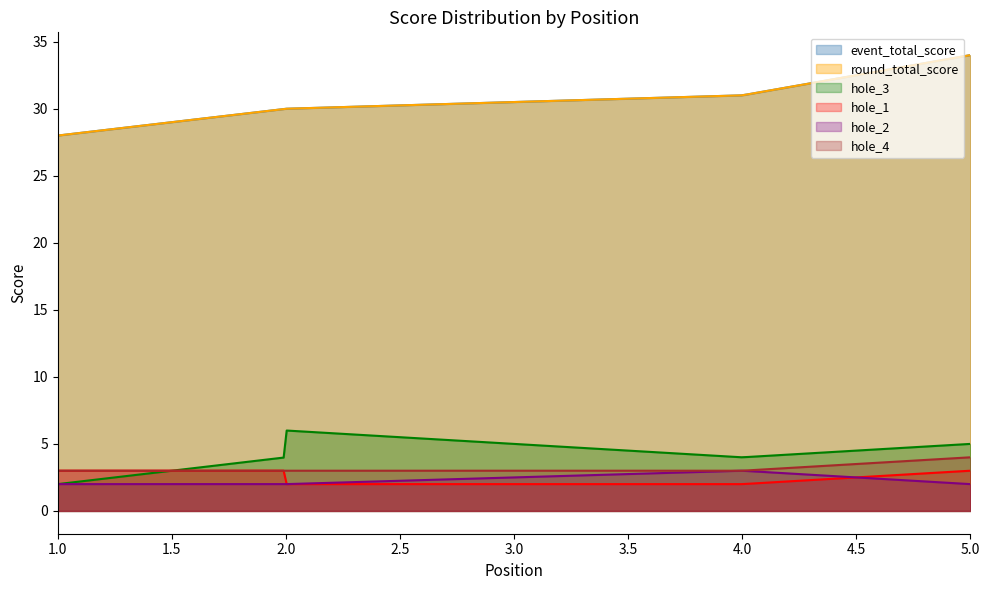

Reading left to right, transcribe all the data shown in this chart.

event_total_score: 28	30	30	31	34
round_total_score: 28	30	30	31	34
hole_3: 2	4	6	4	5
hole_1: 3	3	2	2	3
hole_2: 2	2	2	3	2
hole_4: 3	3	3	3	4